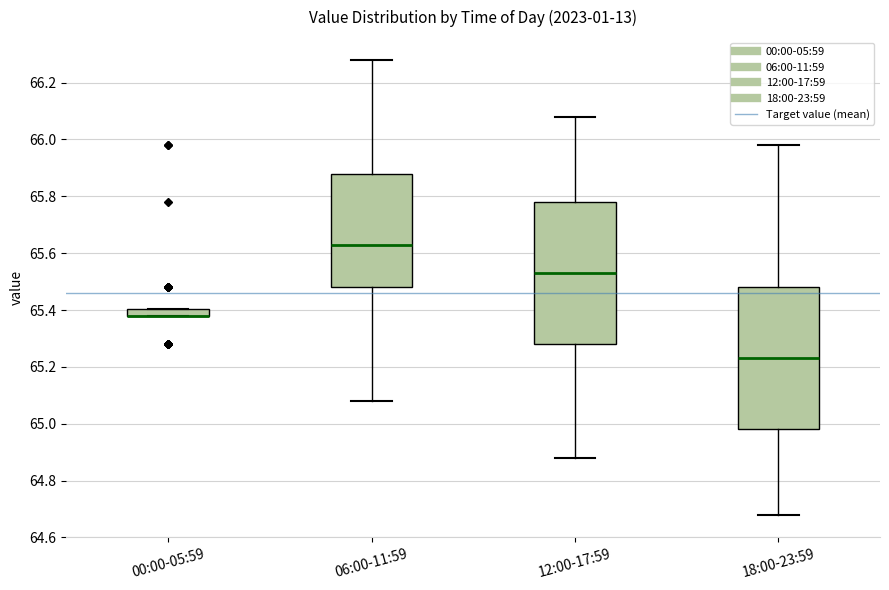

Where is the upper edge of the box for 00:00-05:59 on the y-axis? The values are not printed on the chart, so give them approximately, as read against the axis.

65.40